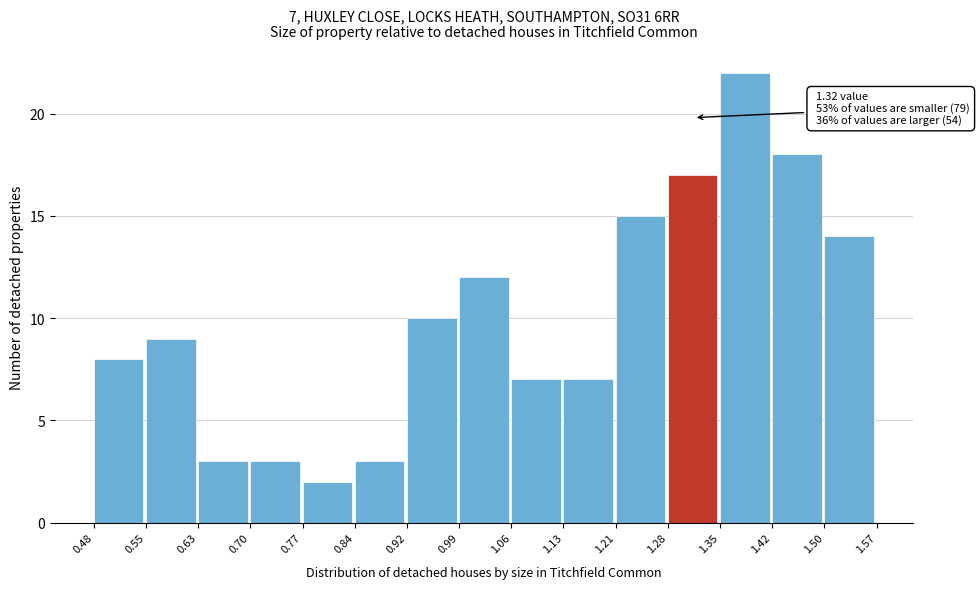

Which range on the x-axis has the tallest bar?

1.35 to 1.42